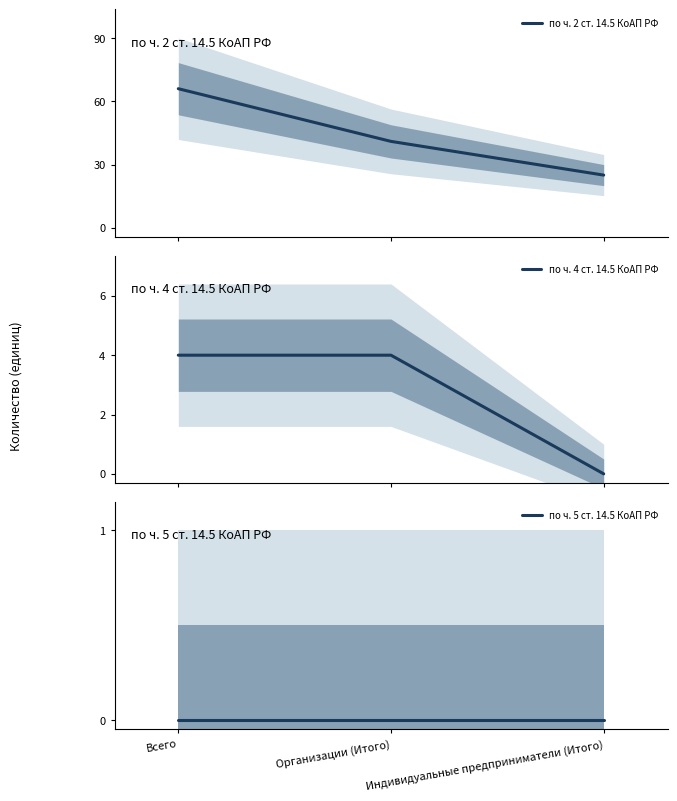

Rank the series by their maximum value, from highest to lowest.

по ч. 2 ст. 14.5 КоАП РФ, по ч. 4 ст. 14.5 КоАП РФ, по ч. 5 ст. 14.5 КоАП РФ